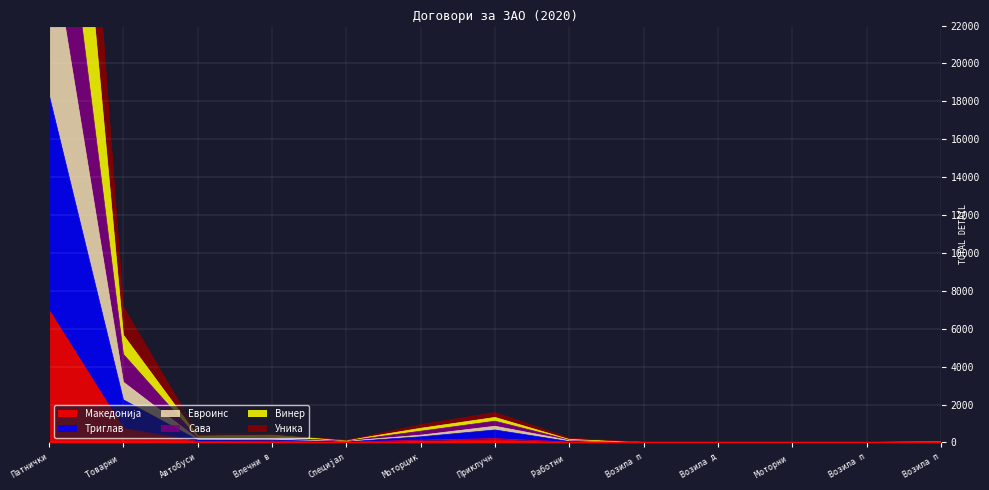

Which series has the largest range (max minus min)?

Уника